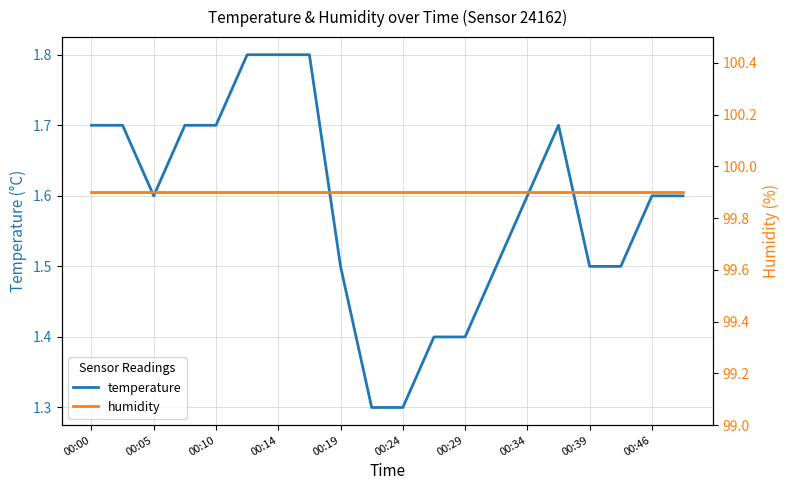

The temperature series shows 3.0 at 00:10. True or false?

False